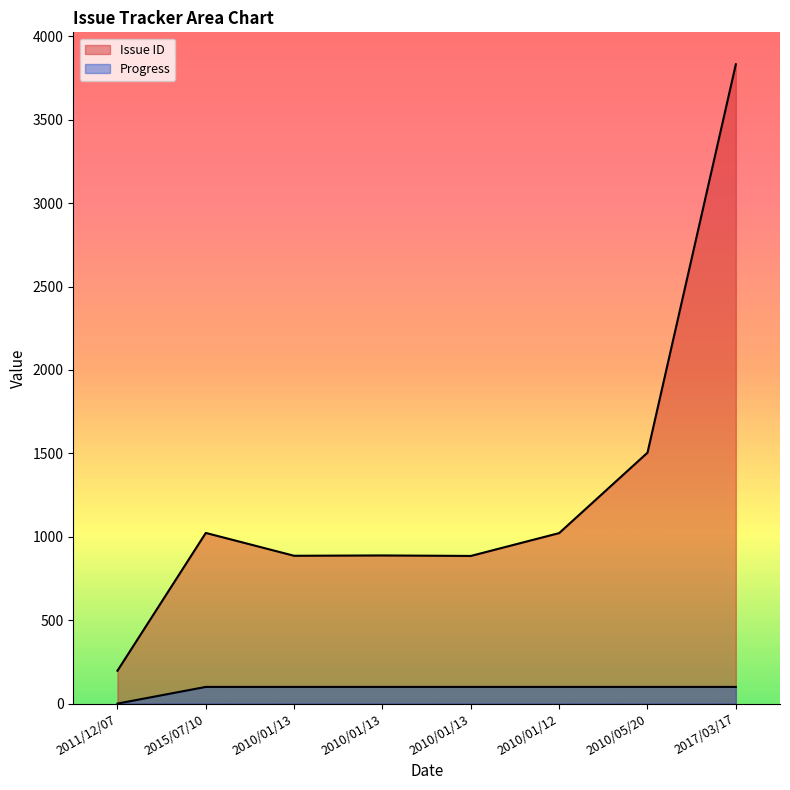

True or false: Issue ID and Progress intersect in this chart.

False